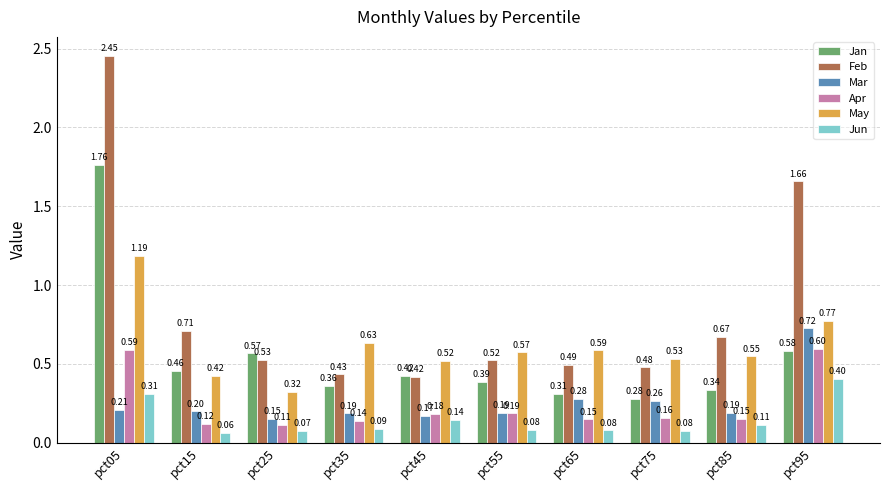

At which category is the sum across all series the highest?

pct05